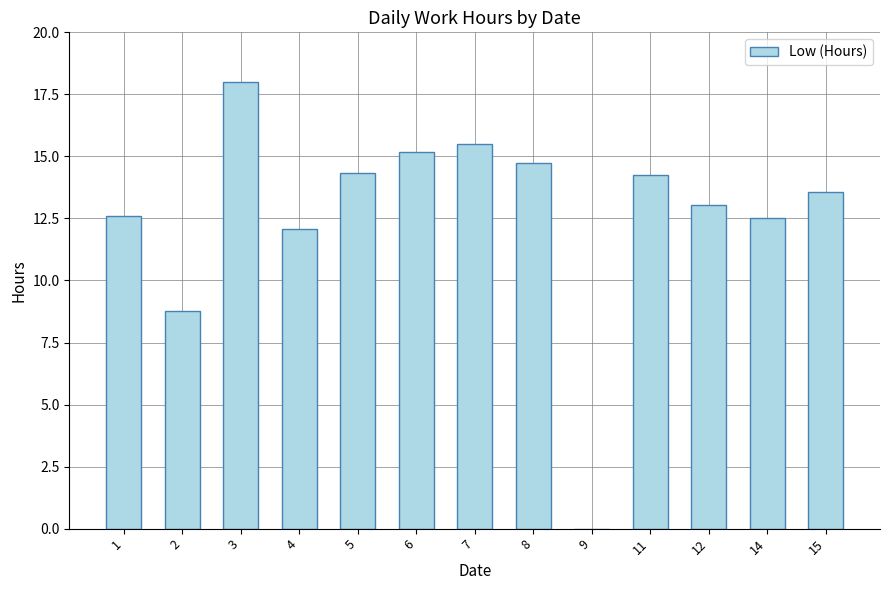

Between 7 and 2, which is larger?

7